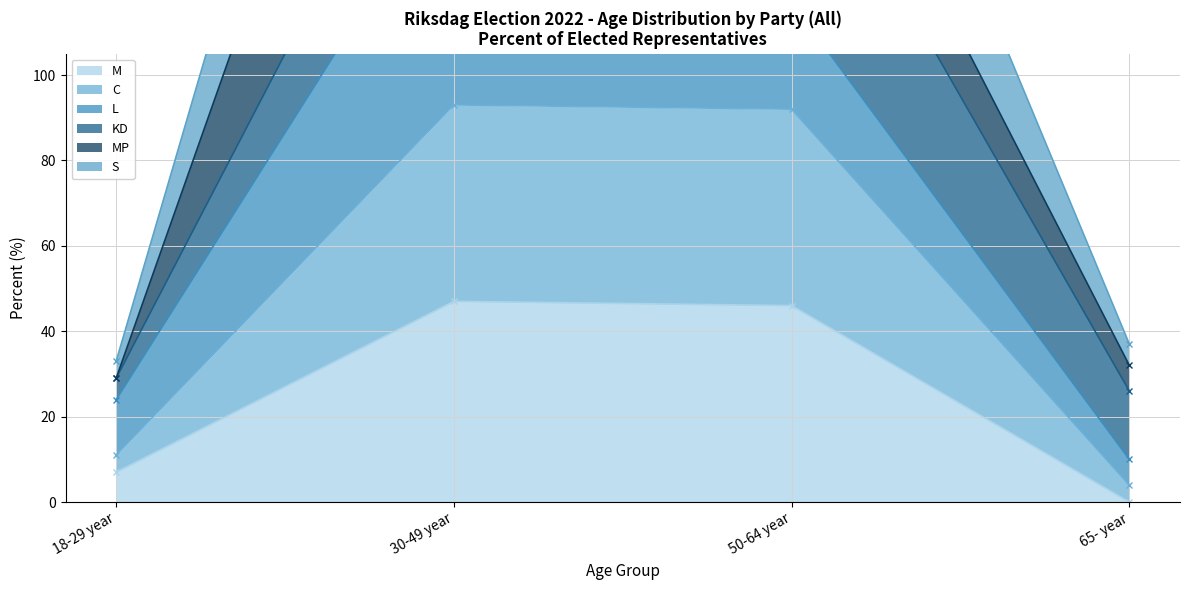

Is the value of M at 18-29 year greater than the value of S at 30-49 year?

No